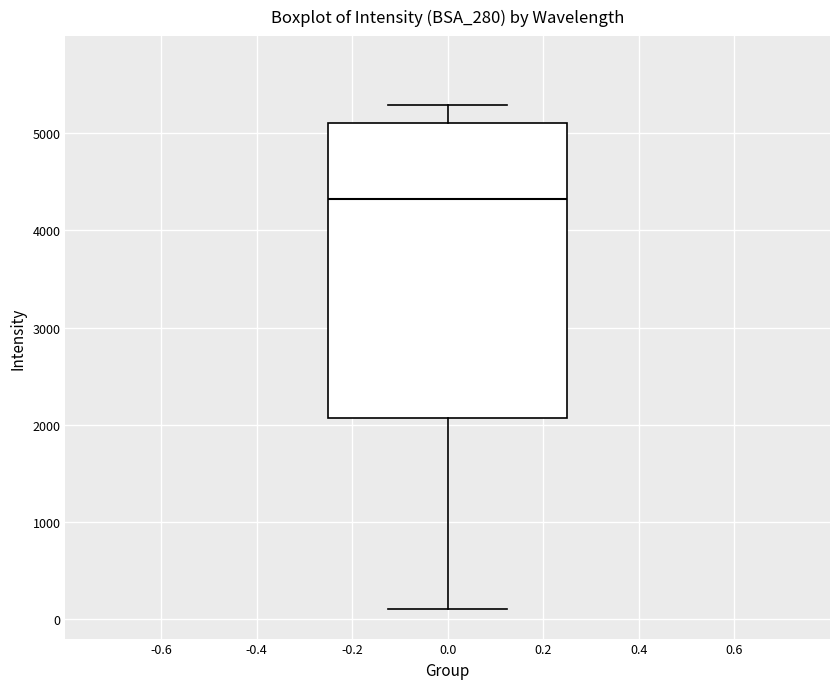

Read this box plot against the y-axis: the position of the median line, the range covered by the box, and the ends of both whiskers. The values are not printed on the chart, so give them approximately, as read against the axis.

median 4300, box 2100 to 5100, whiskers 100 to 5300